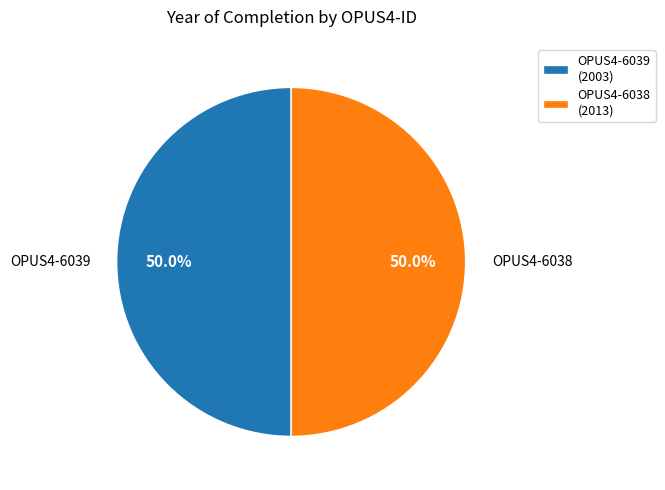

Is it true that OPUS4-6039 is 43% of the pie?

False